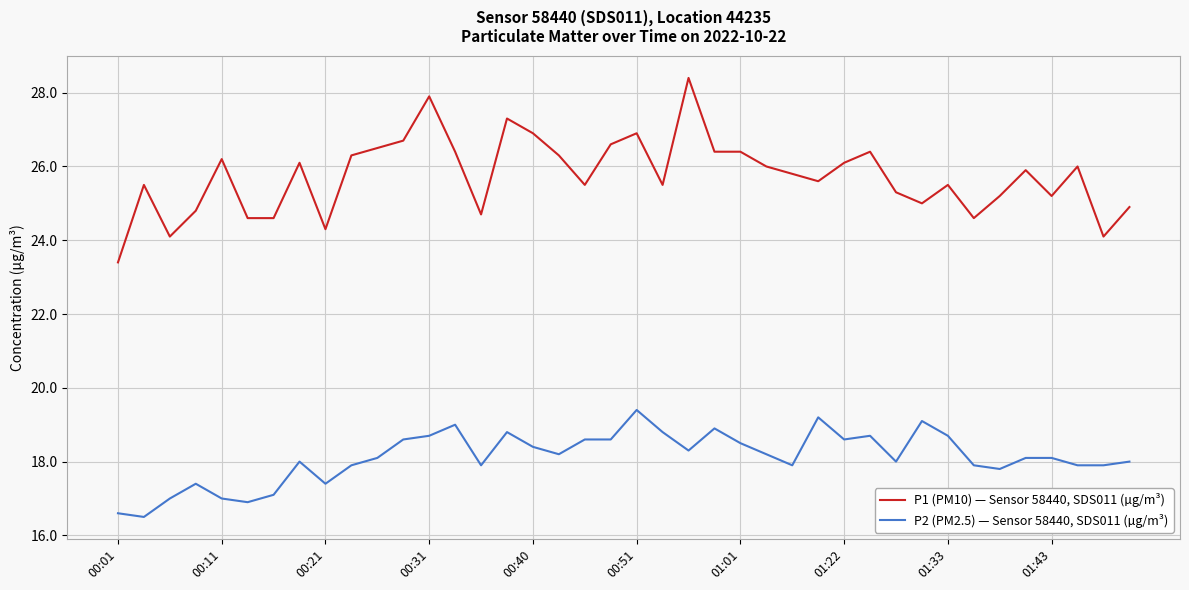

Which series has the largest total across all categories?

P1 (PM10) — Sensor 58440, SDS011 (µg/m³)